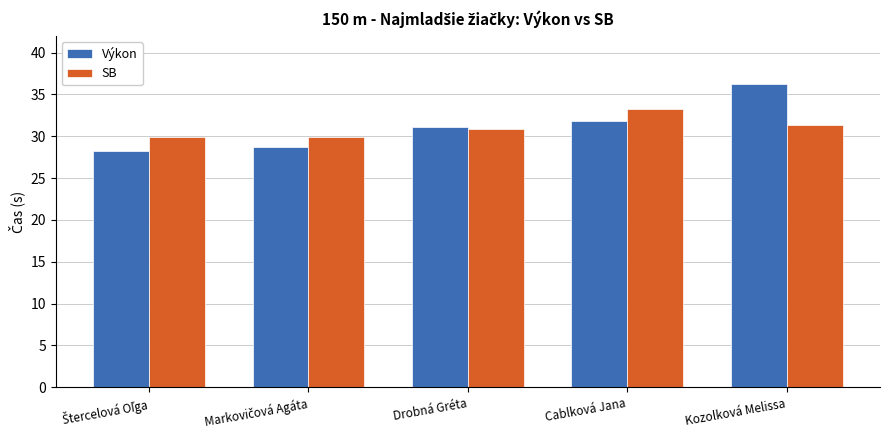

What is the greatest value displayed?

36.2